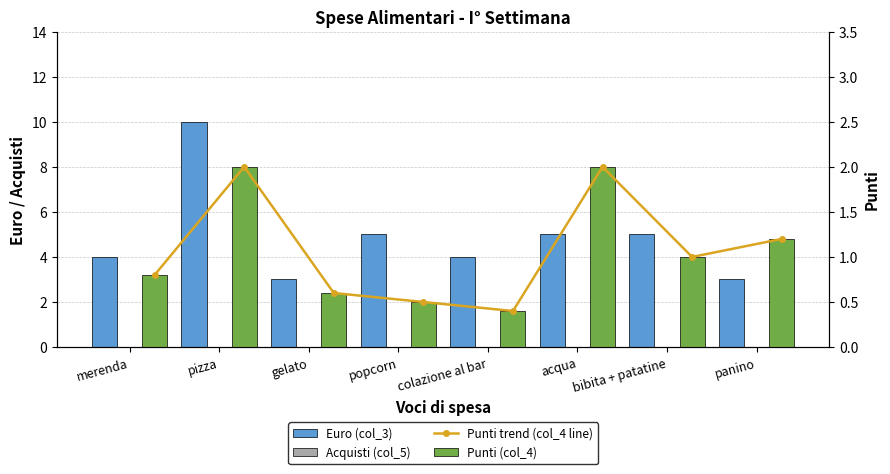

How many groups of bars are there?

8